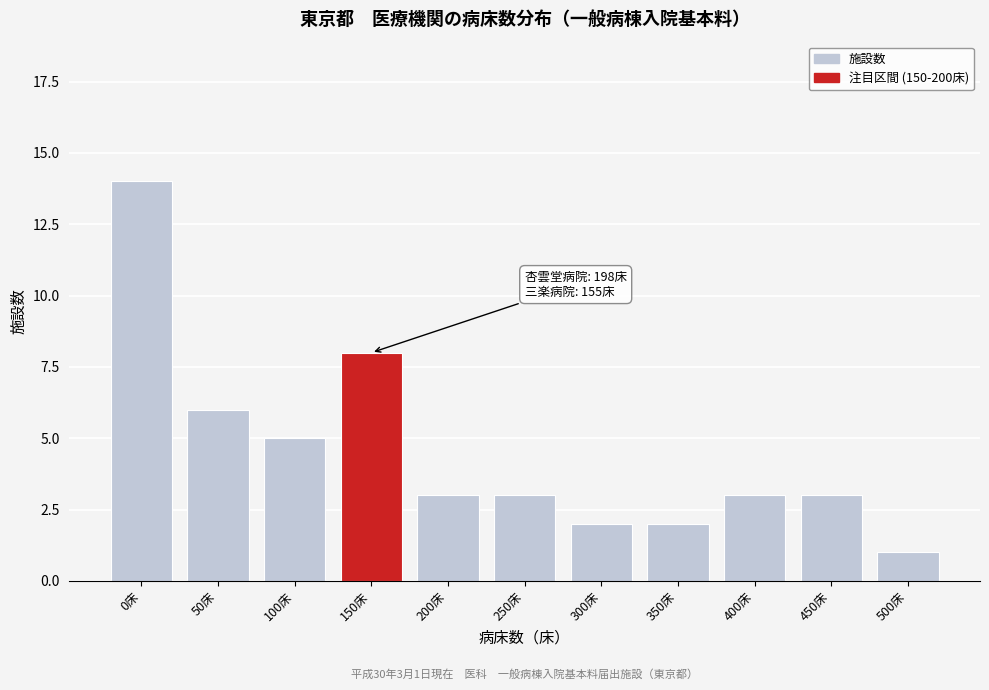

Reading left to right, what are all the values shown in this chart?

0床=14	50床=6	100床=5	150床=8	200床=3	250床=3	300床=2	350床=2	400床=3	450床=3	500床=1